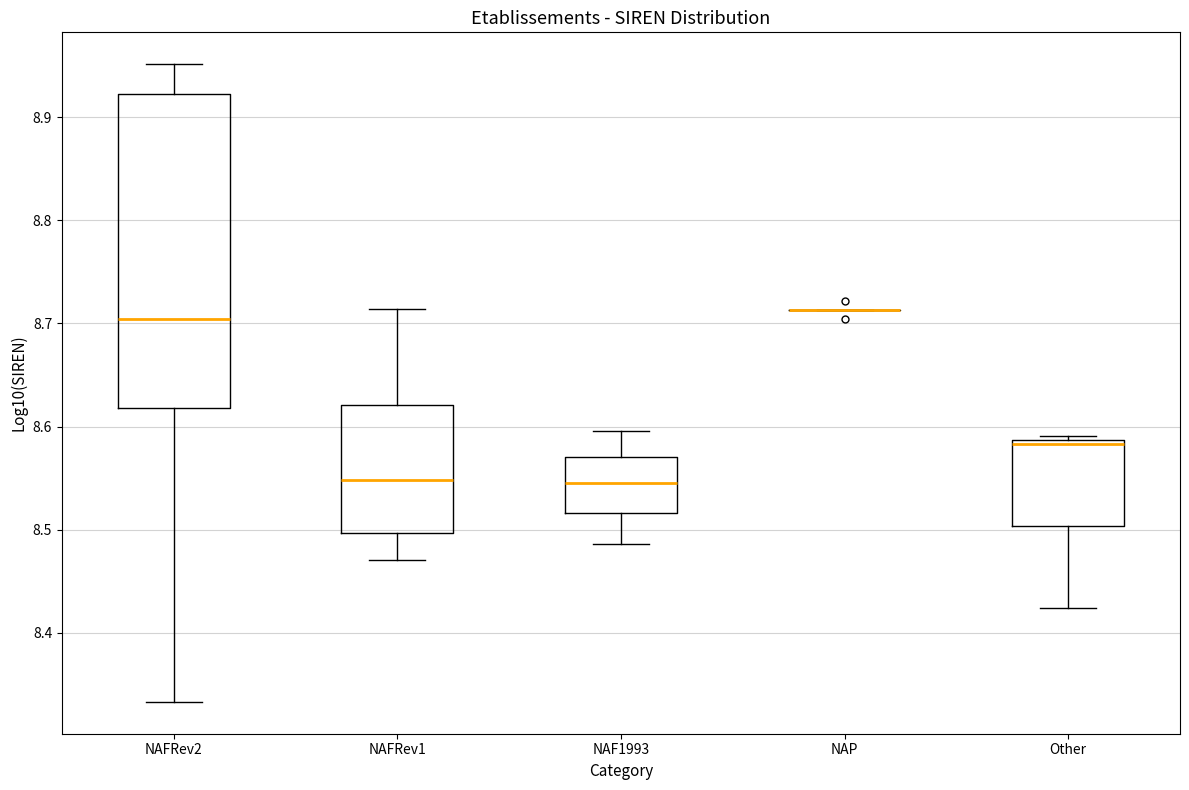

Reading left to right, transcribe this box plot: for each box, give where its median line is, the range the box spans, and where its two whiskers end, as read against the y-axis. The values are not printed on the chart, so give them approximately, as read against the axis.

NAFRev2: median 8.70, box 8.62 to 8.92, whiskers 8.33 to 8.95
NAFRev1: median 8.55, box 8.50 to 8.62, whiskers 8.47 to 8.71
NAF1993: median 8.55, box 8.52 to 8.57, whiskers 8.49 to 8.60
NAP: box collapsed to a line at 8.71, whiskers 8.71 to 8.71
Other: median 8.58, box 8.50 to 8.59, whiskers 8.42 to 8.59 (just above the box's upper edge)